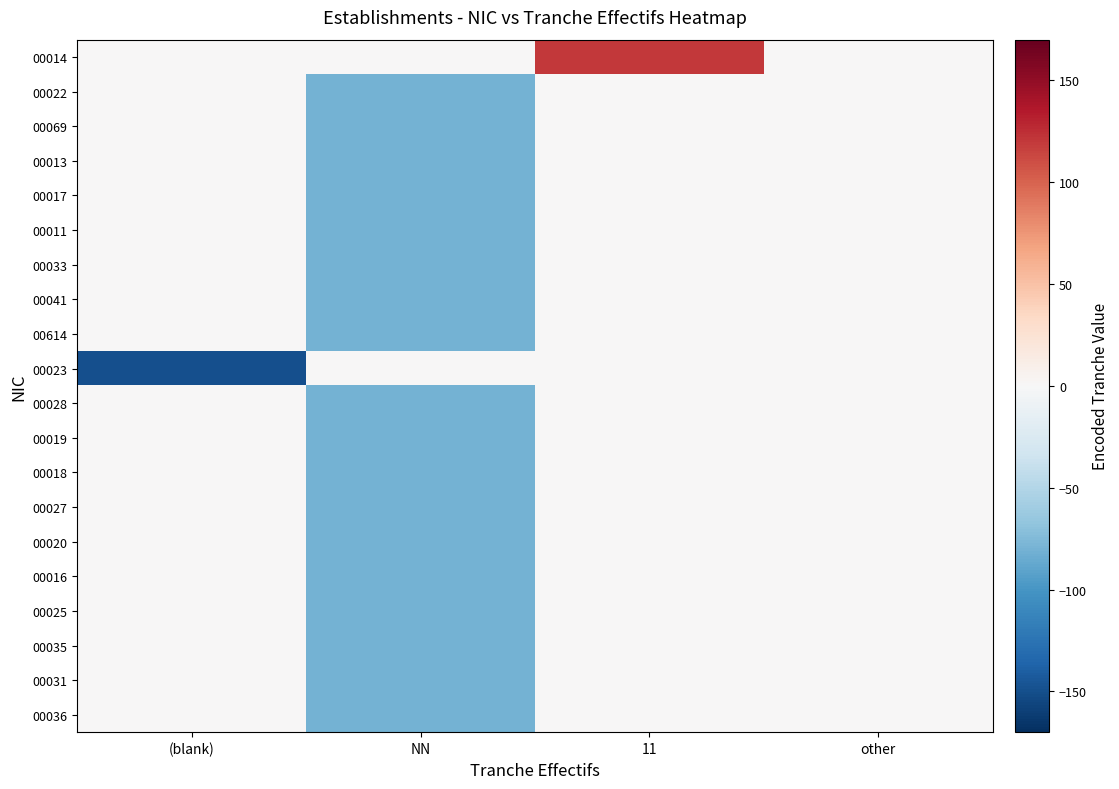

Reading right to left, extract all data points from this chart.

00014: other=0	11=120	NN=0	(blank)=0
00022: other=0	11=0	NN=-80	(blank)=0
00069: other=0	11=0	NN=-80	(blank)=0
00013: other=0	11=0	NN=-80	(blank)=0
00017: other=0	11=0	NN=-80	(blank)=0
00011: other=0	11=0	NN=-80	(blank)=0
00033: other=0	11=0	NN=-80	(blank)=0
00041: other=0	11=0	NN=-80	(blank)=0
00614: other=0	11=0	NN=-80	(blank)=0
00023: other=0	11=0	NN=0	(blank)=-150
00028: other=0	11=0	NN=-80	(blank)=0
00019: other=0	11=0	NN=-80	(blank)=0
00018: other=0	11=0	NN=-80	(blank)=0
00027: other=0	11=0	NN=-80	(blank)=0
00020: other=0	11=0	NN=-80	(blank)=0
00016: other=0	11=0	NN=-80	(blank)=0
00025: other=0	11=0	NN=-80	(blank)=0
00035: other=0	11=0	NN=-80	(blank)=0
00031: other=0	11=0	NN=-80	(blank)=0
00036: other=0	11=0	NN=-80	(blank)=0